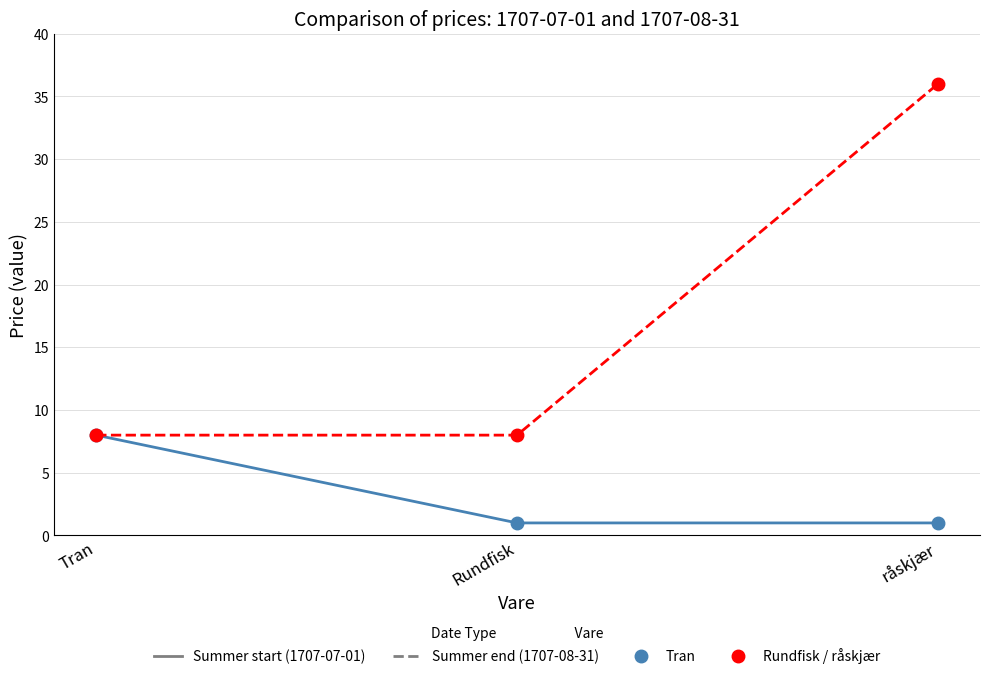

What is the total value across all series at Rundfisk?

9